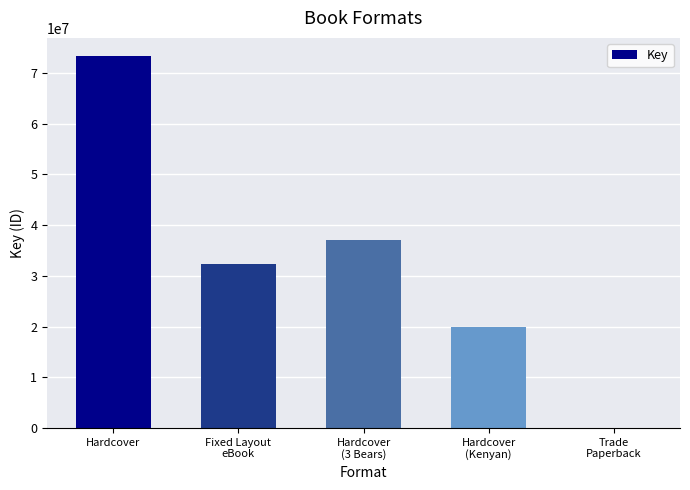

What is the sum of all values?

162678680